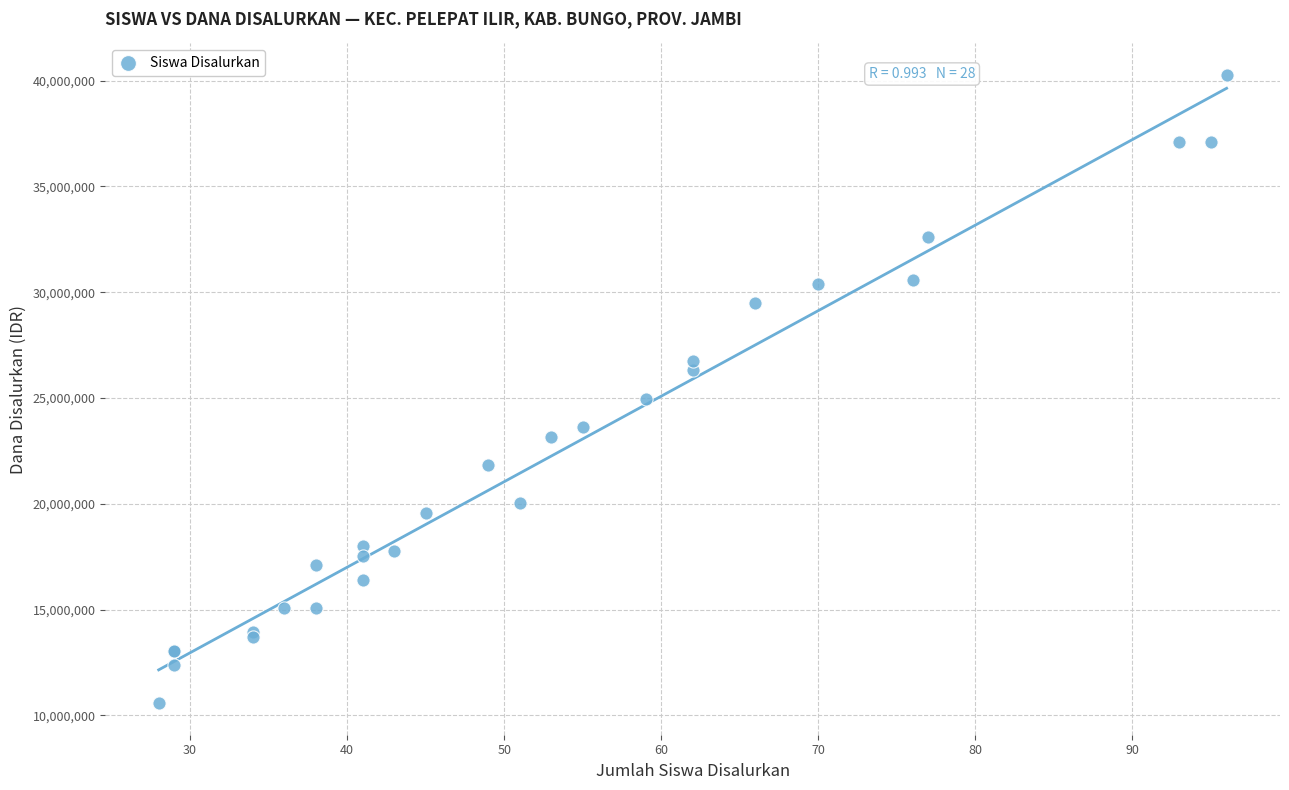

What Y value in the scatter plot is closest to 25425000?

24975000